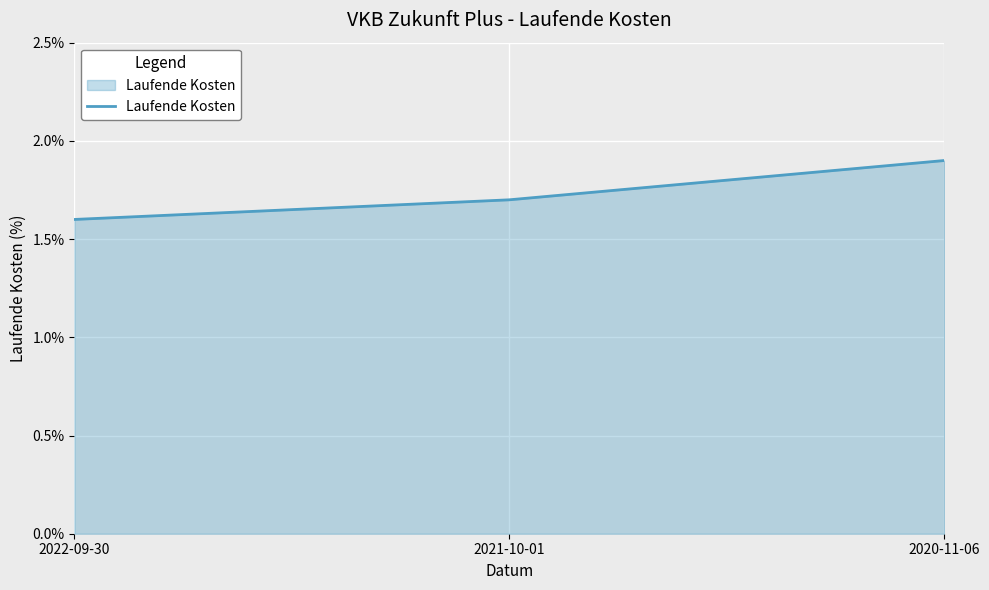

What position from the right is 2022-09-30?

3